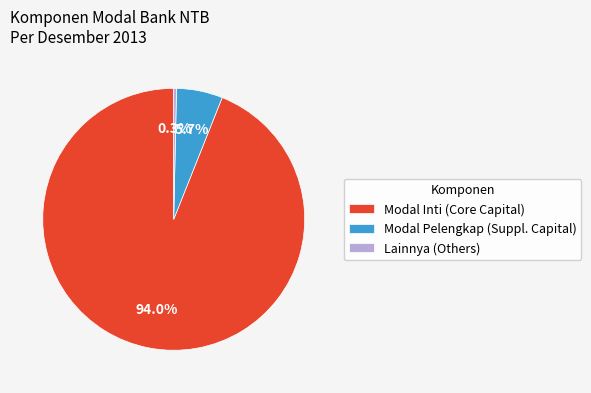

Which category has the smallest portion of the pie?

Lainnya (Others)